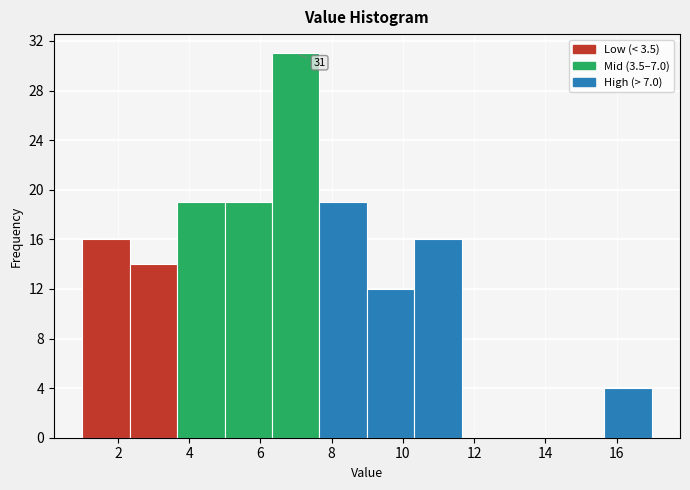

Over which range of the x-axis is the bar tallest?

6.4 to 7.6